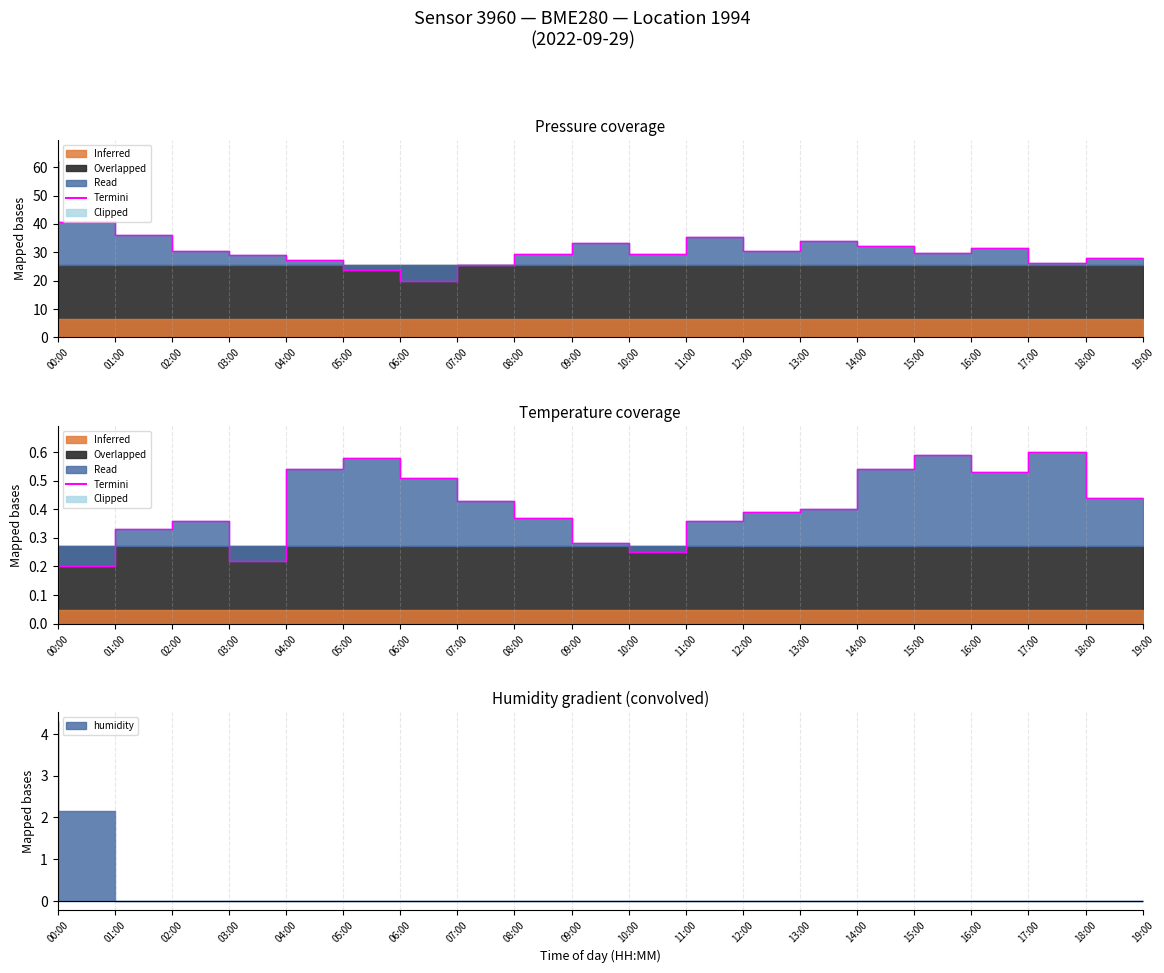

True or false: the data shows 0.2 at 01:00.

True